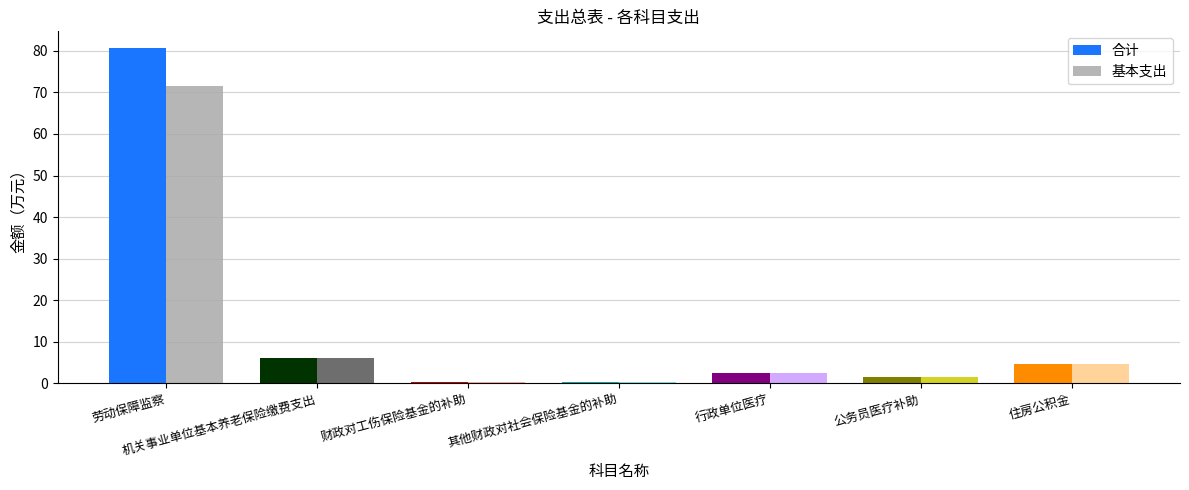

How many bars are there in total?

14